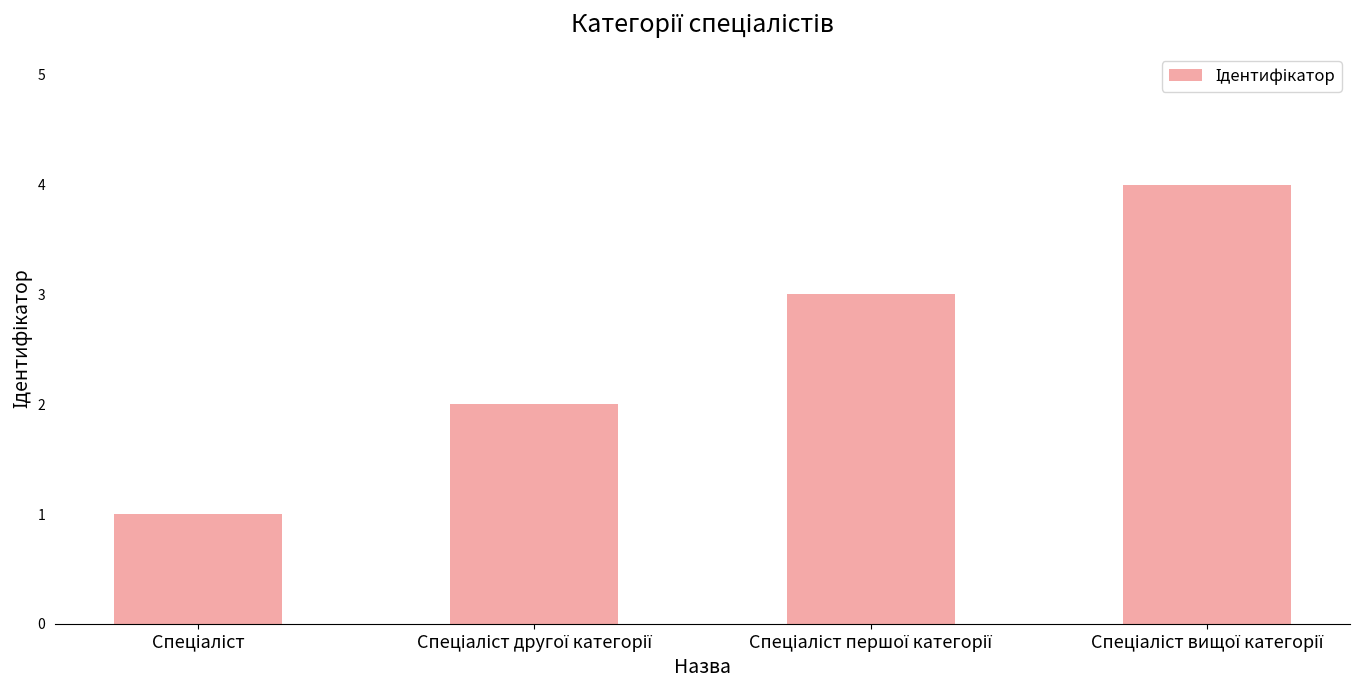

Reading left to right, what are all the values shown in this chart?

1	2	3	4